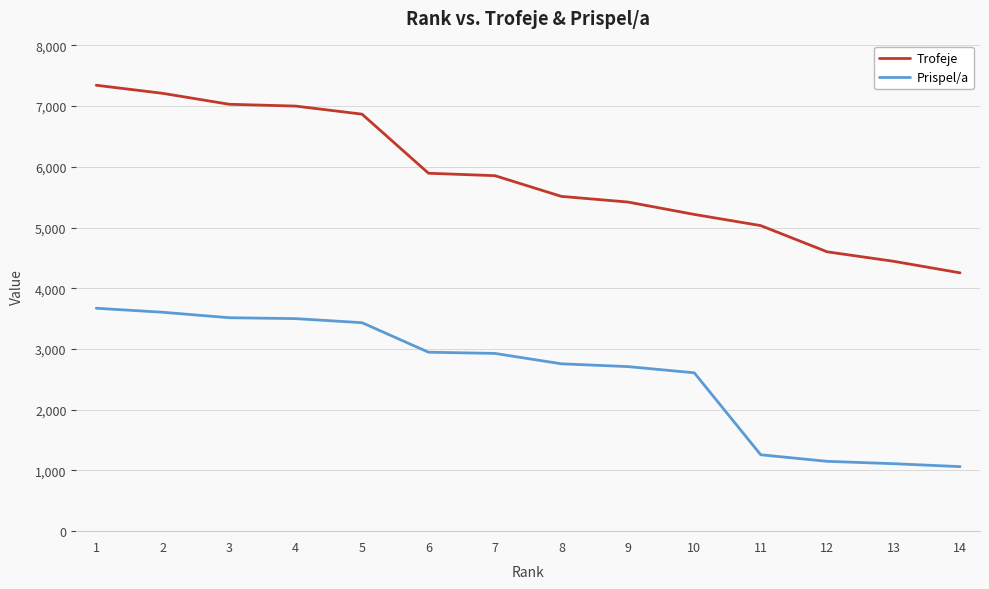

Which series has the largest range (max minus min)?

Trofeje